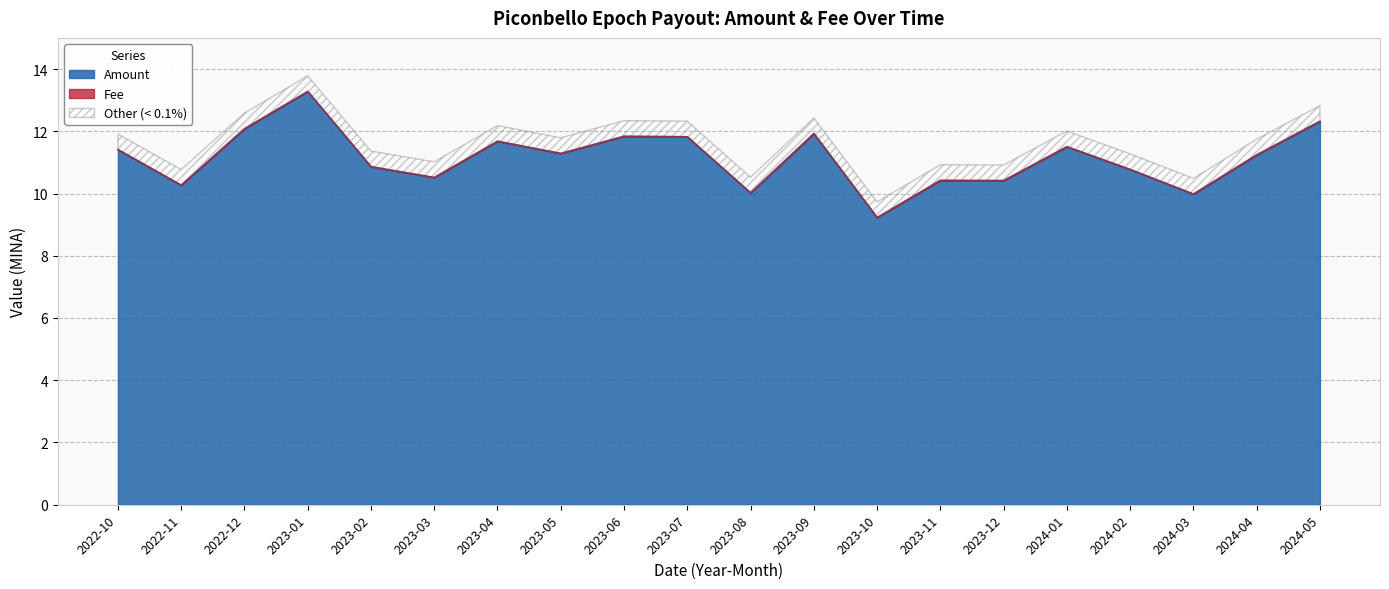

At which category is the sum across all series the highest?

2023-01